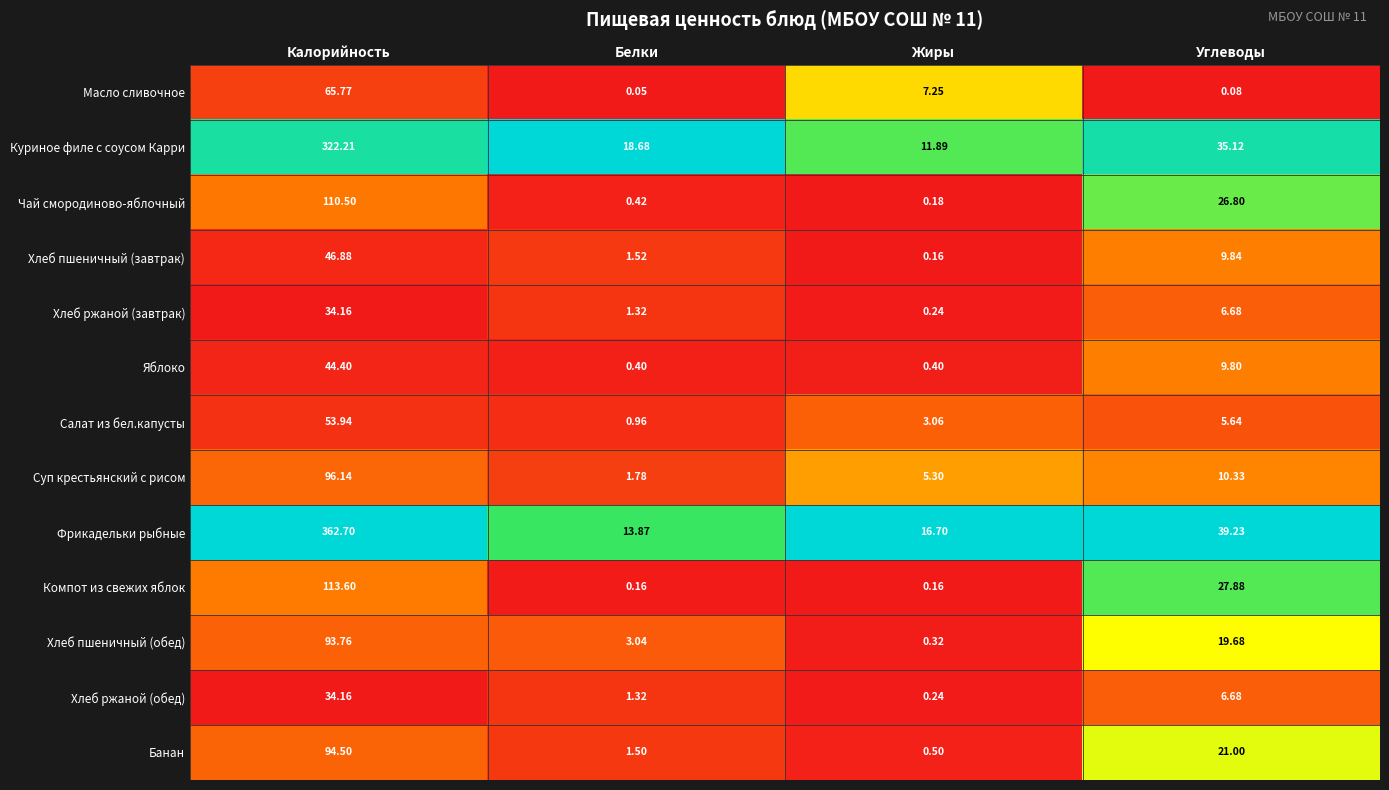

At which label does Хлеб ржаной (обед) reach its minimum?

Жиры